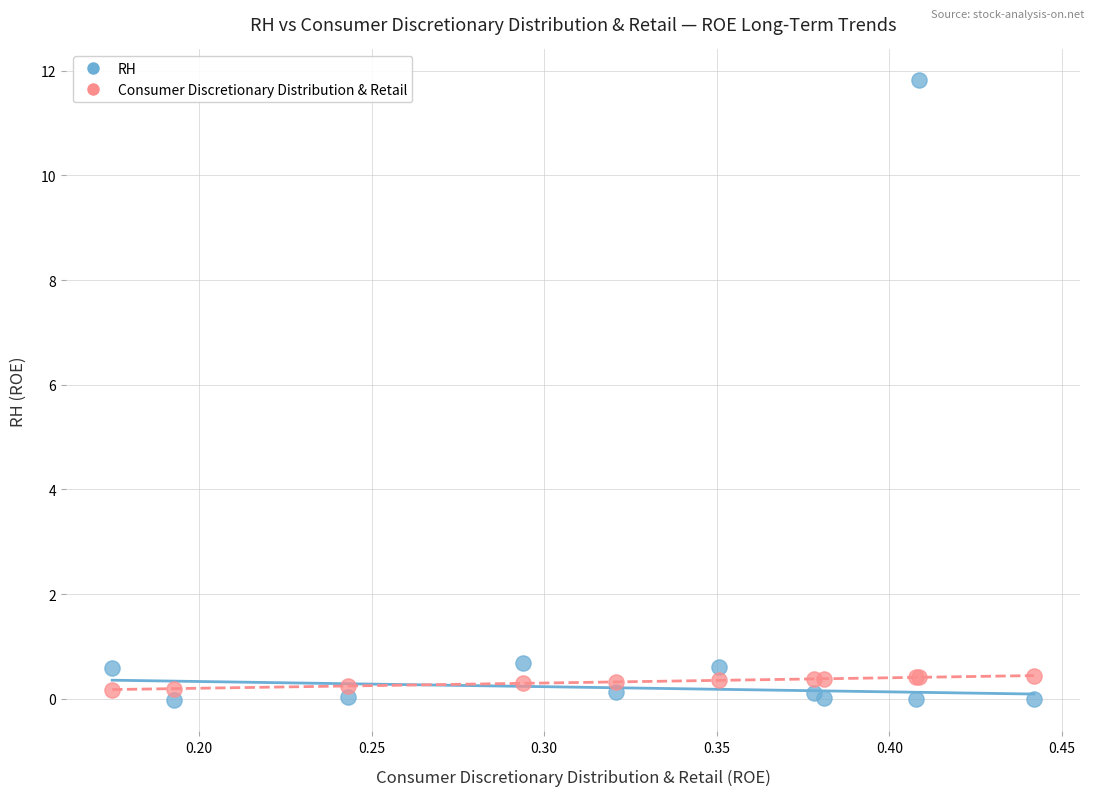

Which series contains the highest Y value?

RH